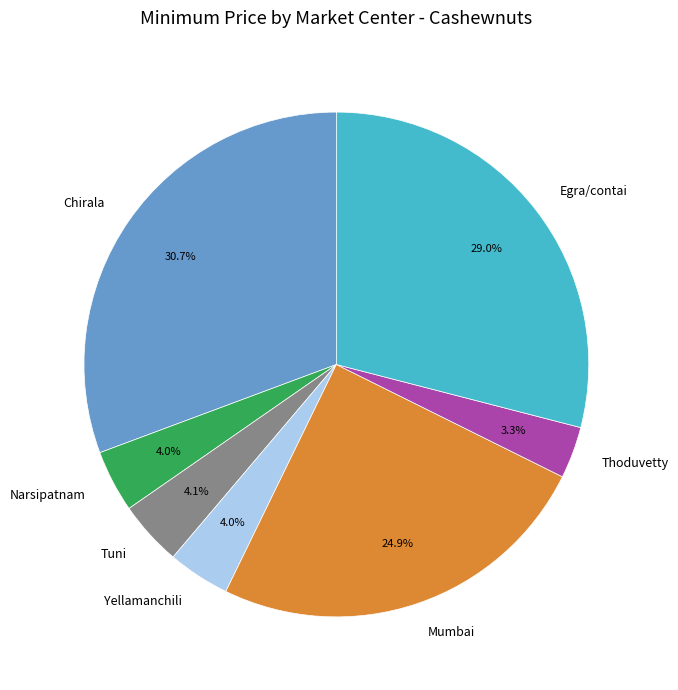

Is there any slice that represents more than half of the pie?

No